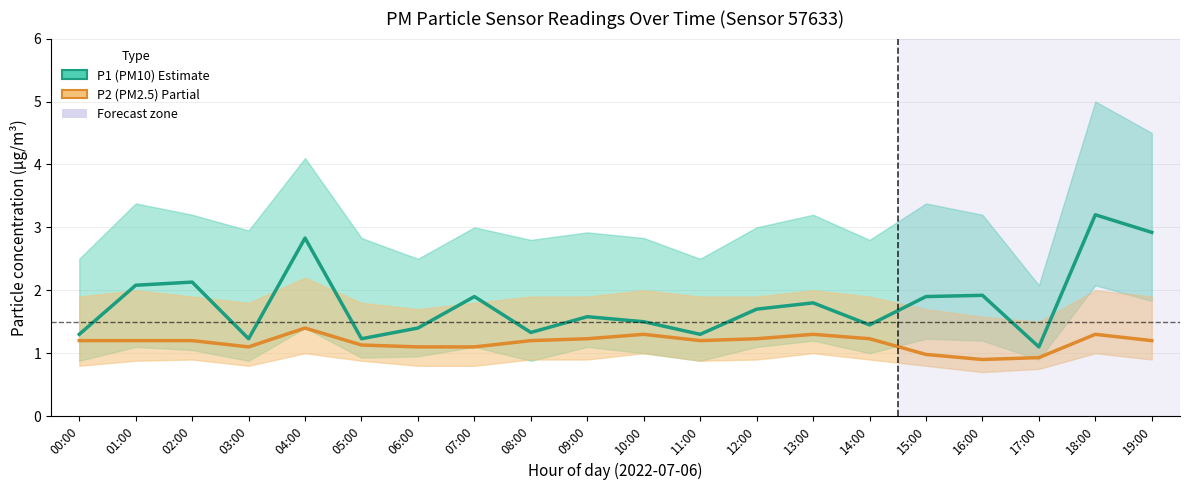

Reading right to left, what are all the values shown in this chart?

P1 (PM10): 19:00=2.9	18:00=3.2	17:00=1.1	16:00=1.9	15:00=1.9	14:00=1.4	13:00=1.8	12:00=1.7	11:00=1.3	10:00=1.5	09:00=1.6	08:00=1.3	07:00=1.9	06:00=1.4	05:00=1.2	04:00=2.8	03:00=1.2	02:00=2.1	01:00=2.1	00:00=1.3
P2 (PM2.5): 19:00=1.2	18:00=1.3	17:00=0.9	16:00=0.9	15:00=1.0	14:00=1.2	13:00=1.3	12:00=1.2	11:00=1.2	10:00=1.3	09:00=1.2	08:00=1.2	07:00=1.1	06:00=1.1	05:00=1.1	04:00=1.4	03:00=1.1	02:00=1.2	01:00=1.2	00:00=1.2